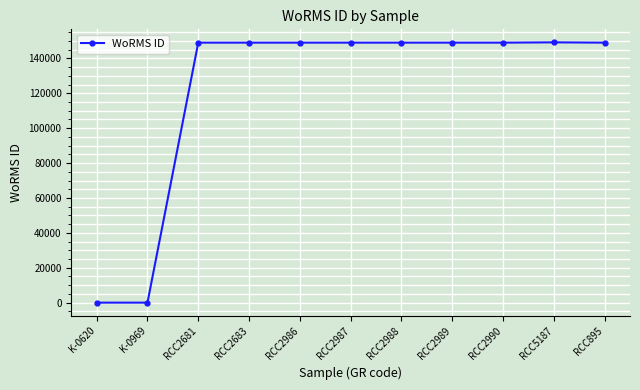

What value does the data have at RCC2990, to the nearest 100?

149000